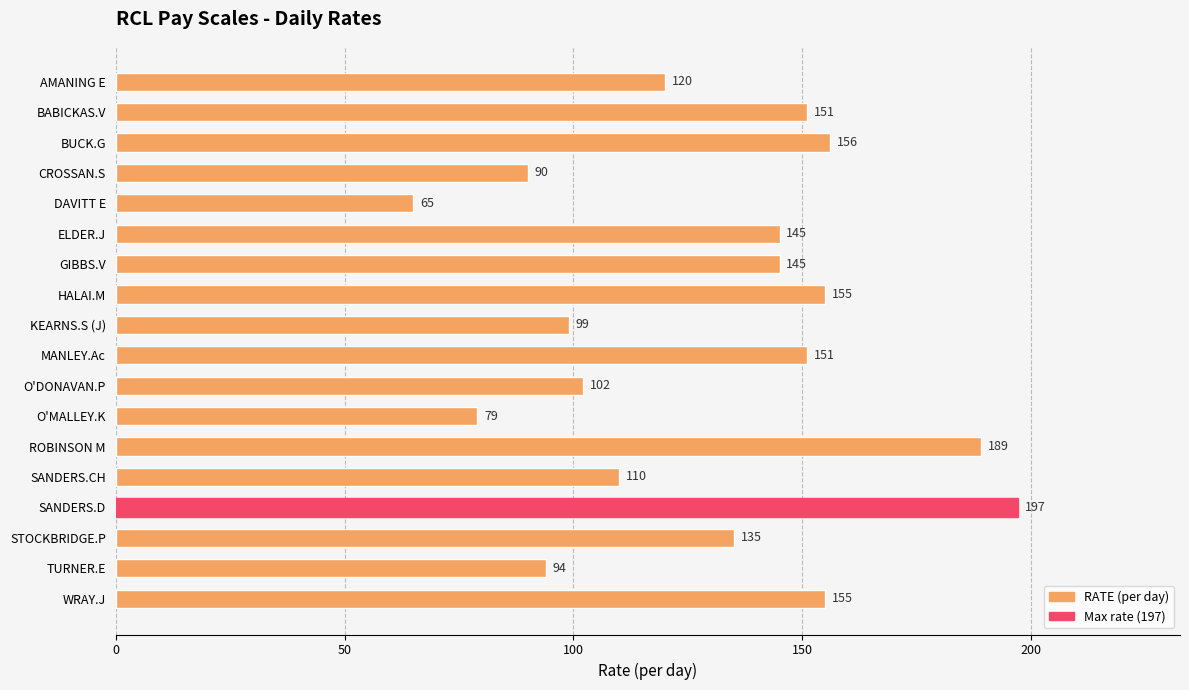

How many distinct data groups are displayed?

1